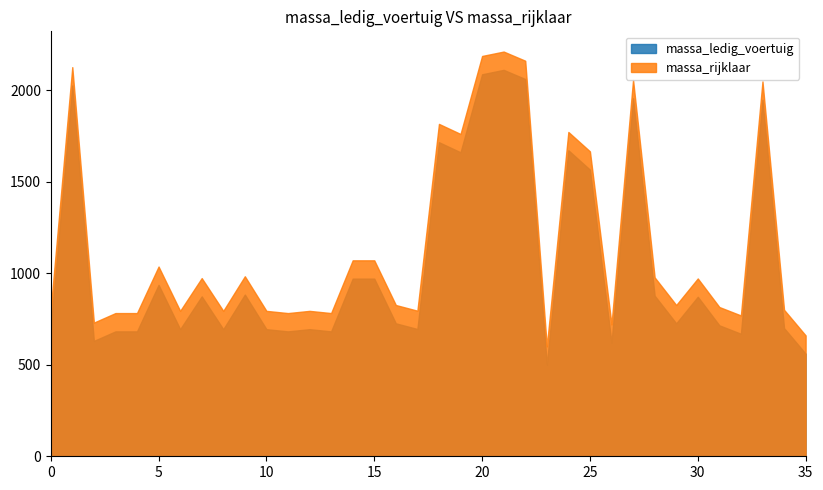

How many values in the massa_rijklaar series are below 826?

17